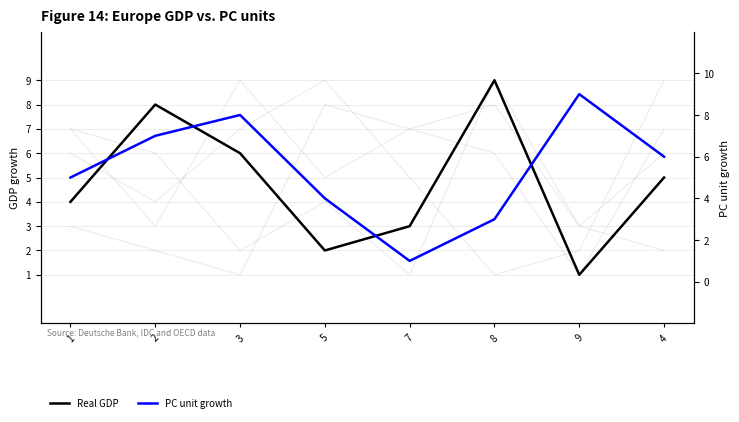

List the series in order of their peak value, highest first.

Real GDP, col_2, col_6, col_8, PC unit growth, col_5